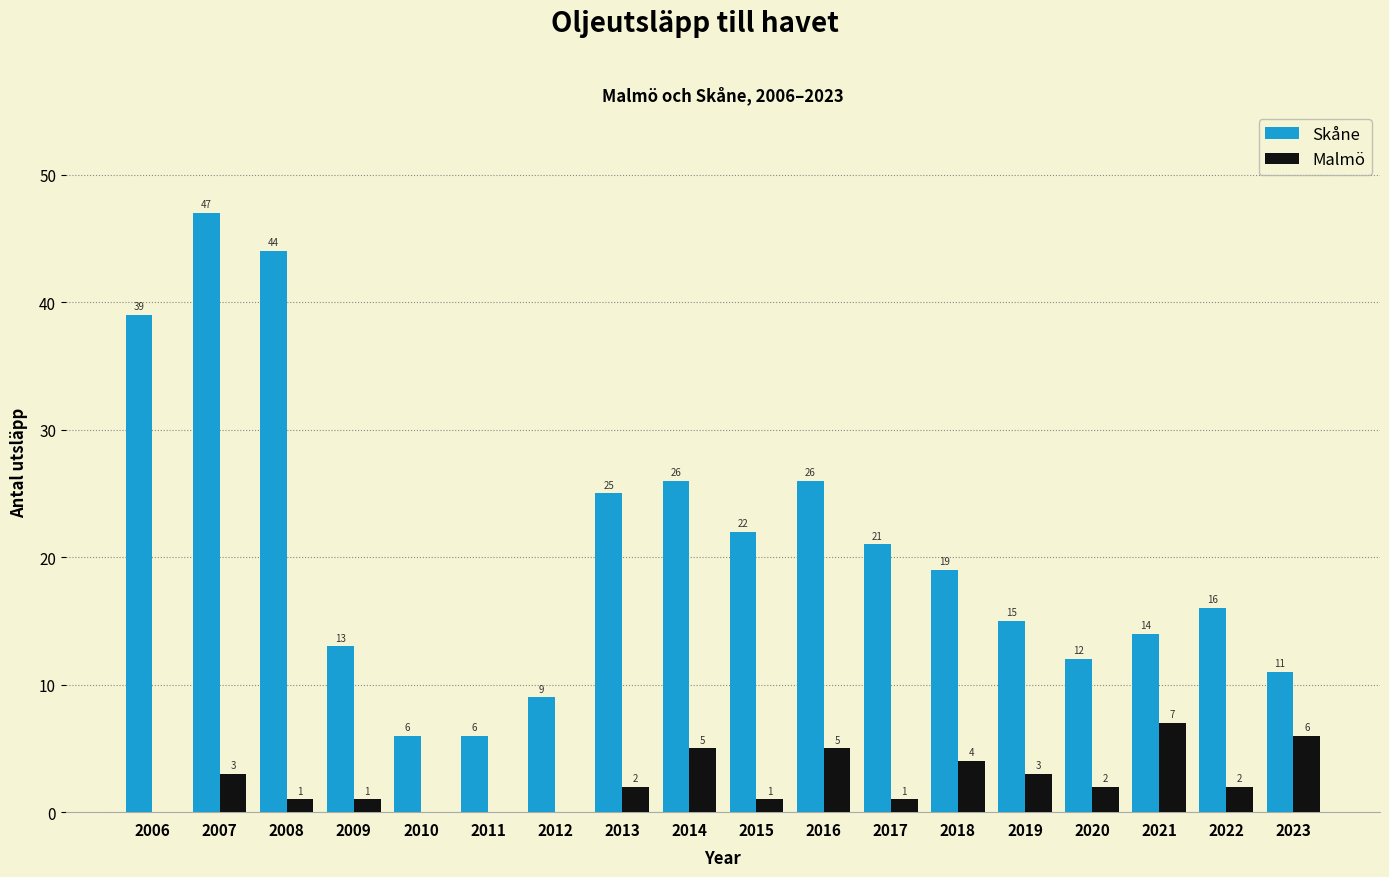

How many distinct data groups are displayed?

2